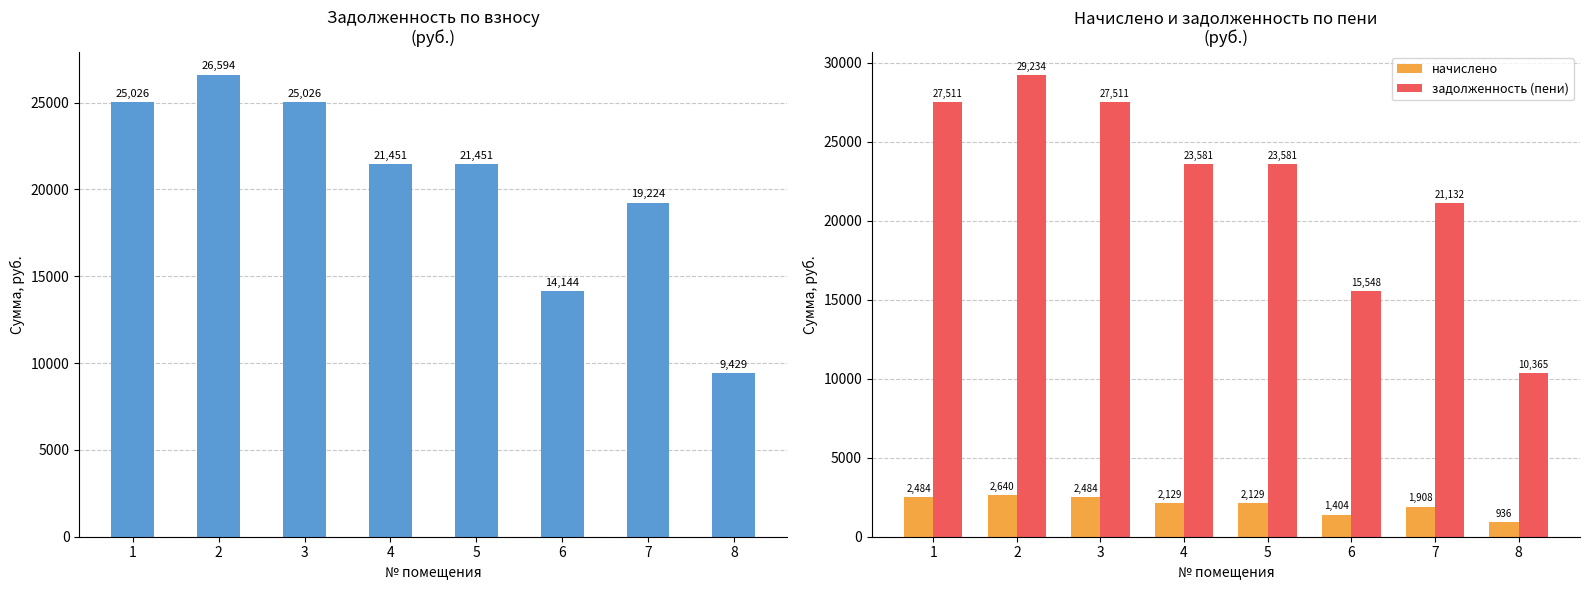

What is the spread (max minus min) of values at 6?

14143.7